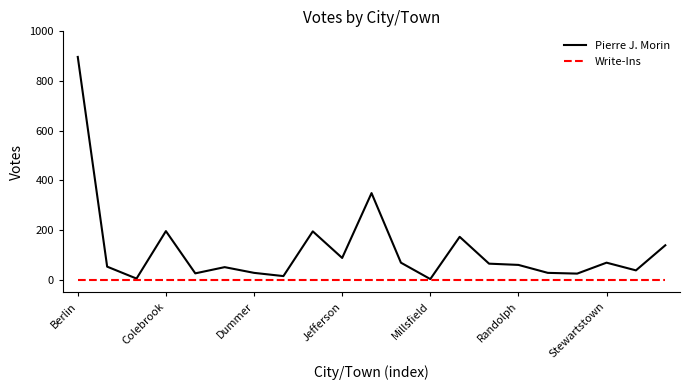

Rank the series by their maximum value, from lowest to highest.

Write-Ins, Pierre J. Morin